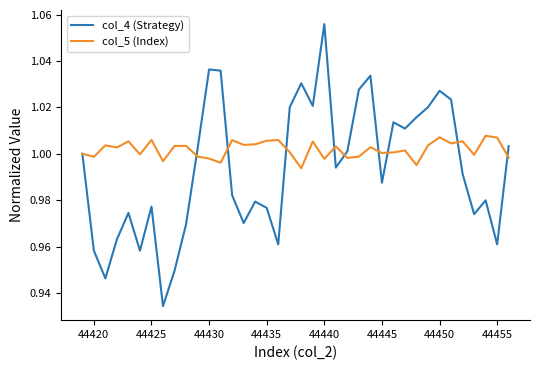

Which series has the widest spread of values?

col_4 (Strategy)